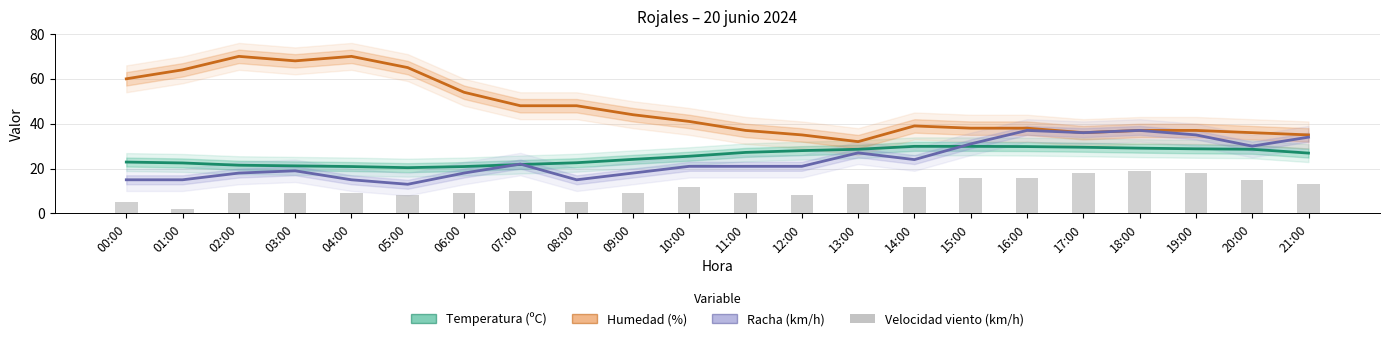

How many series are shown in this chart?

4